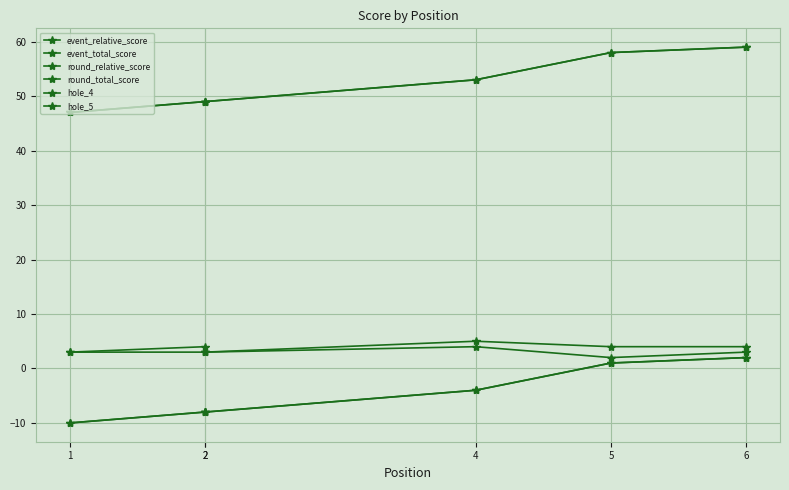

What is the average value of the event_relative_score series?

-4